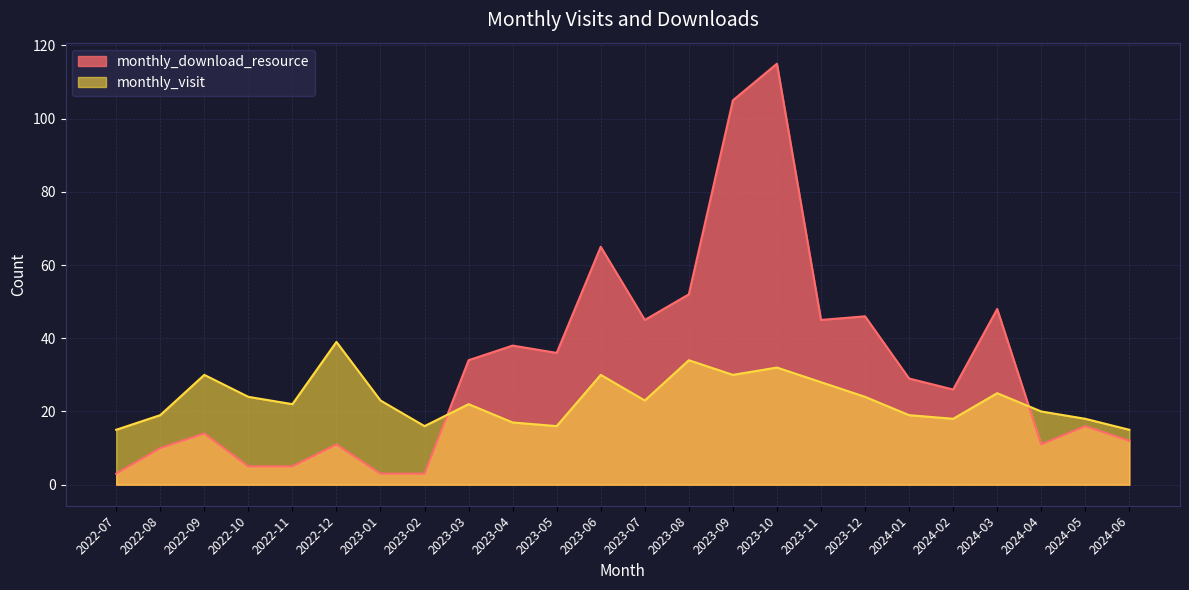

How many values in the monthly_visit series are below 23?

12